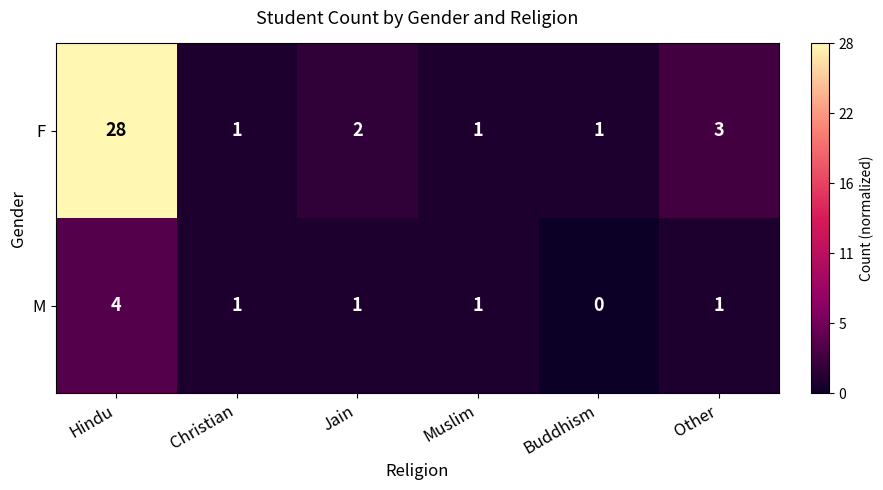

Reading left to right, list all the values displayed in this chart.

F: Hindu=28	Christian=1	Jain=2	Muslim=1	Buddhism=1	Other=3
M: Hindu=4	Christian=1	Jain=1	Muslim=1	Buddhism=0	Other=1